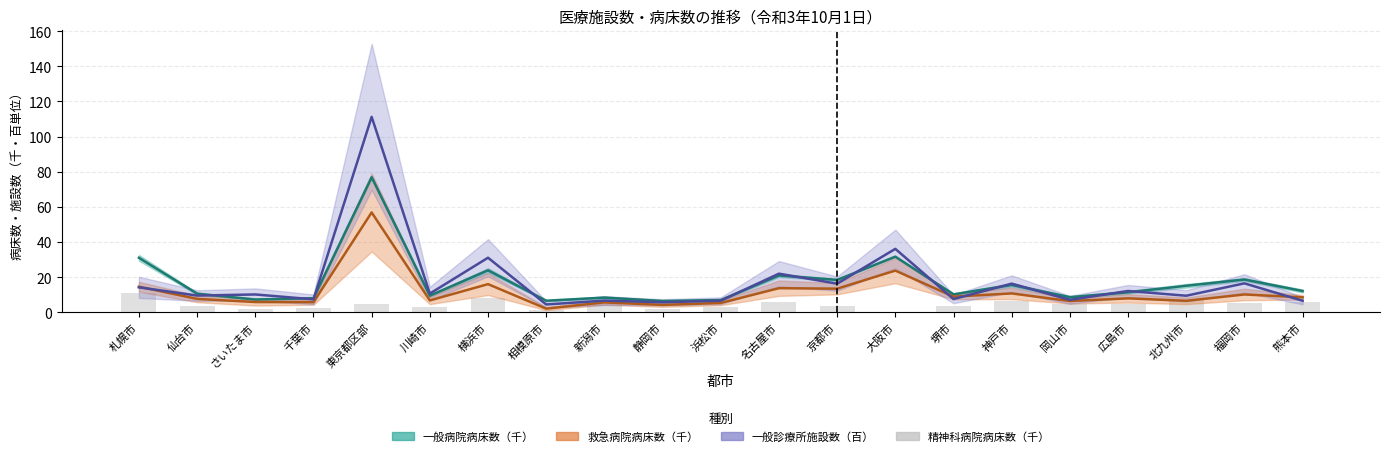

The value at 仙台市 is 2.4. True or false?

False